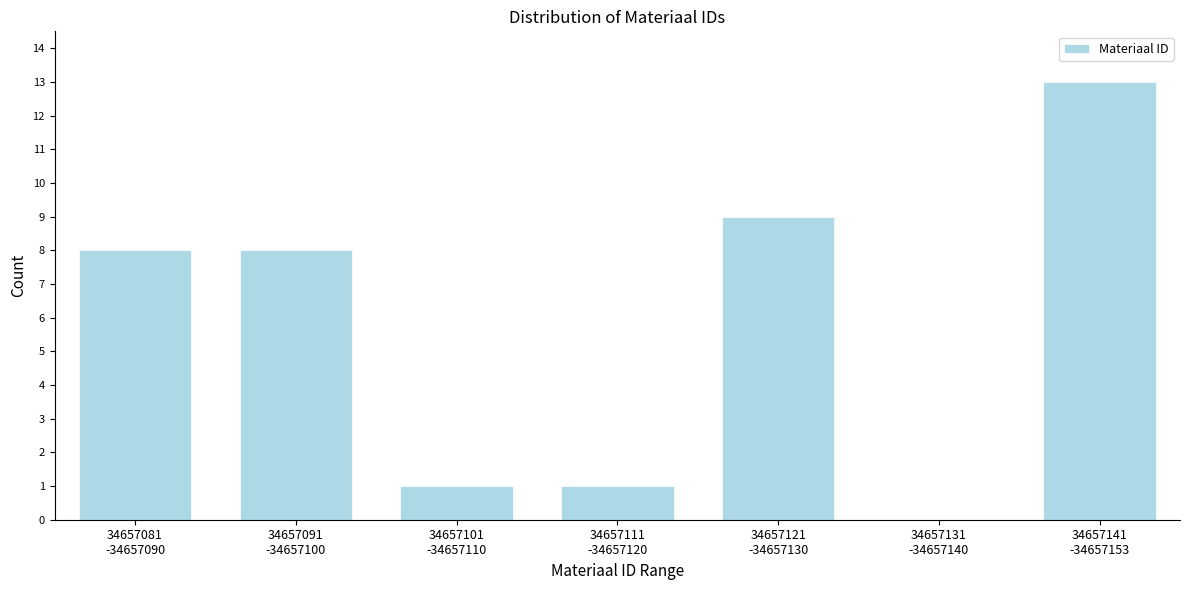

What is the sum of all values?

40